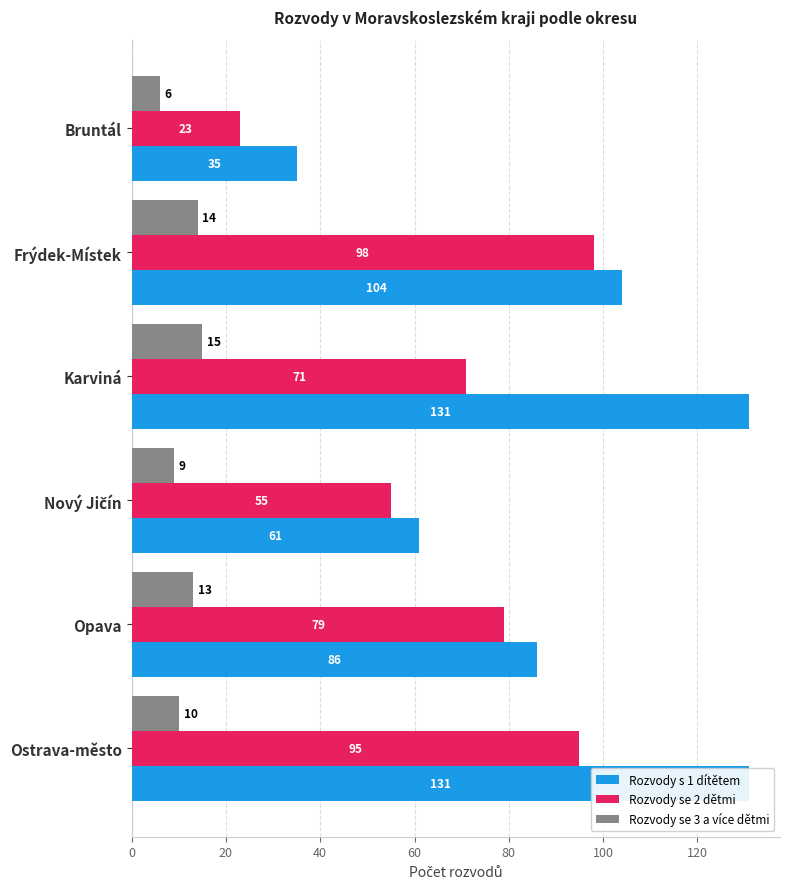

Between Nový Jičín and Ostrava-město, which series saw the biggest shift?

Rozvody s 1 dítětem